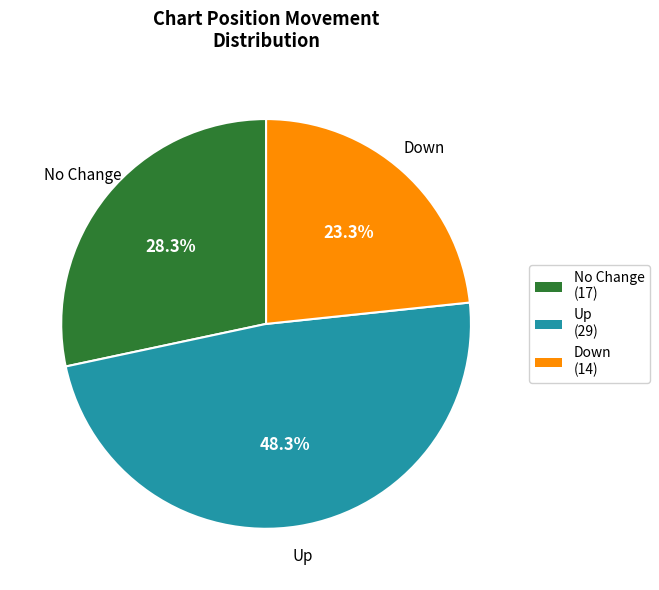

Is there a majority slice in this chart?

No